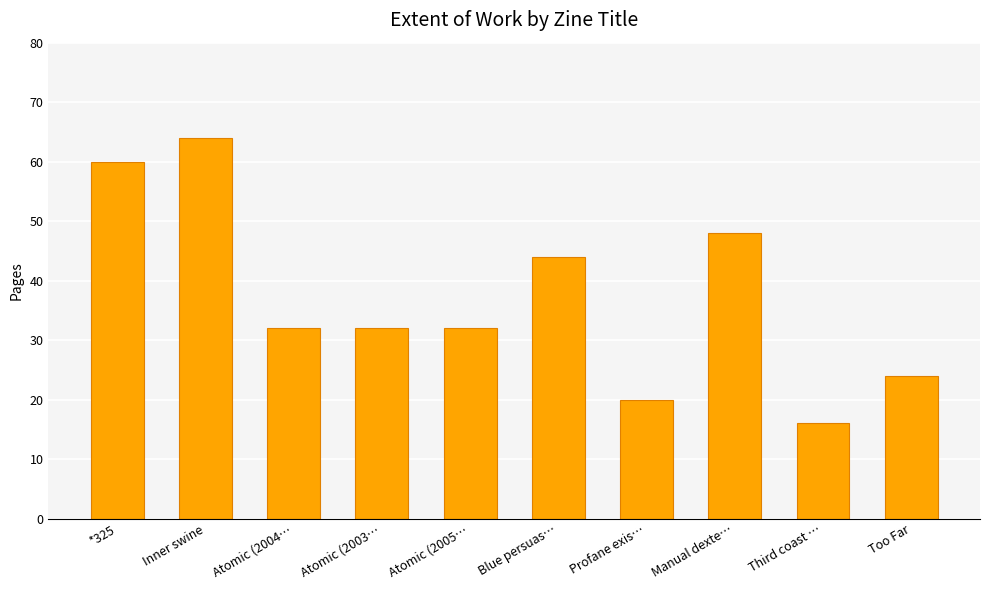

What is the change in value from Atomic (2004… to Profane exis…?

-12